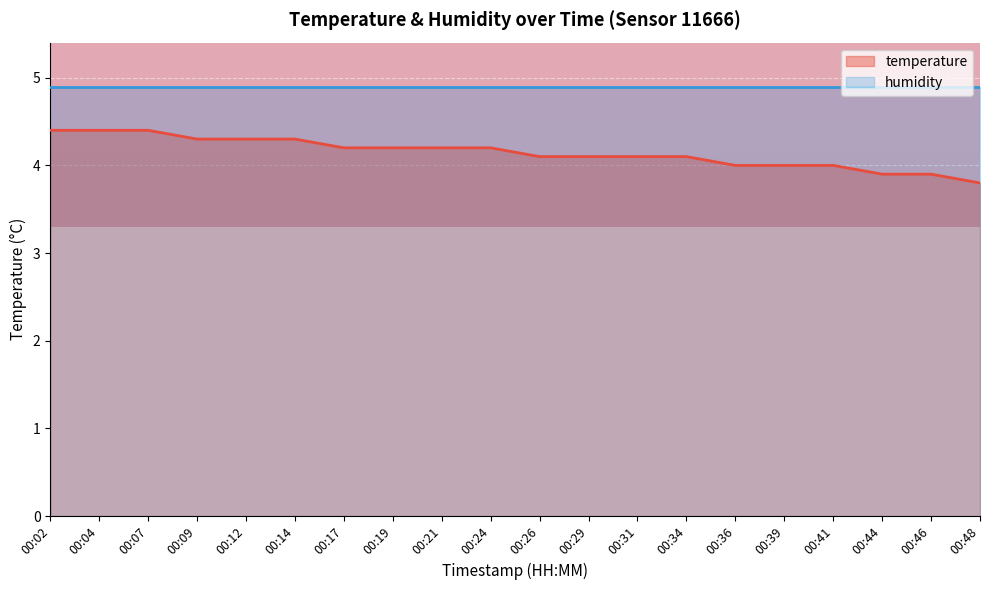

Which category has the highest value across all series?

00:02